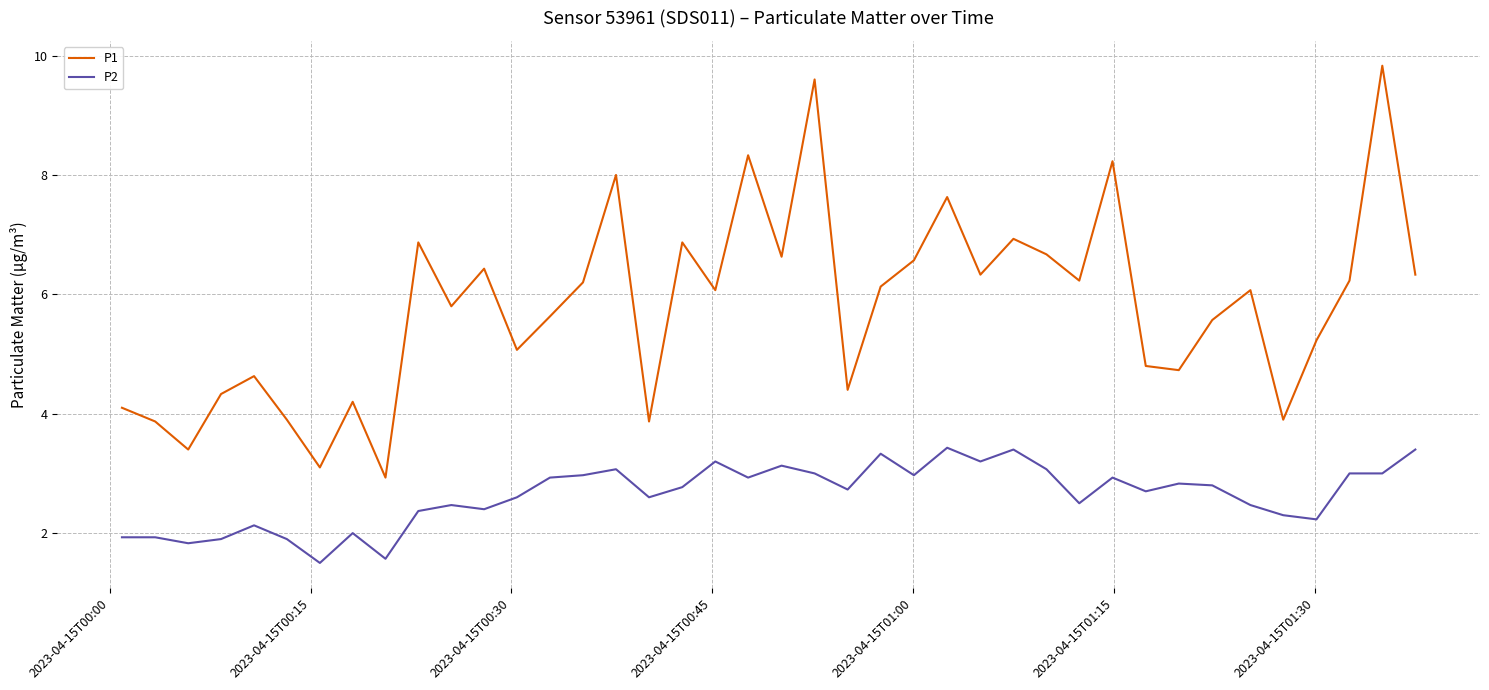

Rank the series by their maximum value, from highest to lowest.

P1, P2